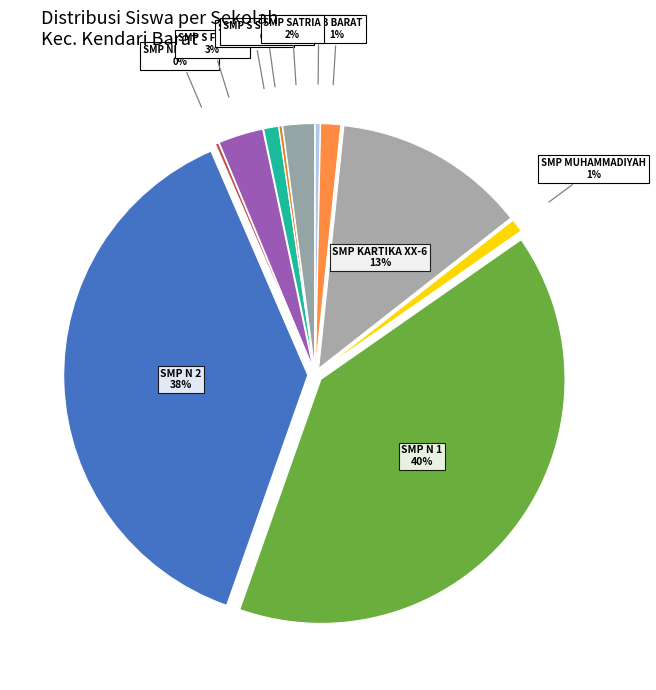

What is the change in value from SMP NEGERI 2 KENDARI to SMP S SEJAHTERA KENDARI?

-344